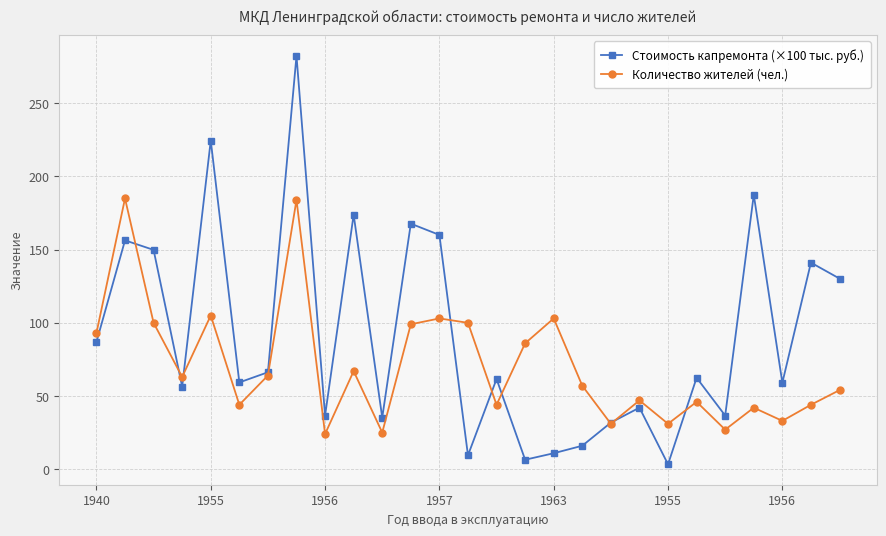

Which series has the largest total across all categories?

Стоимость капремонта (×100 тыс. руб.)